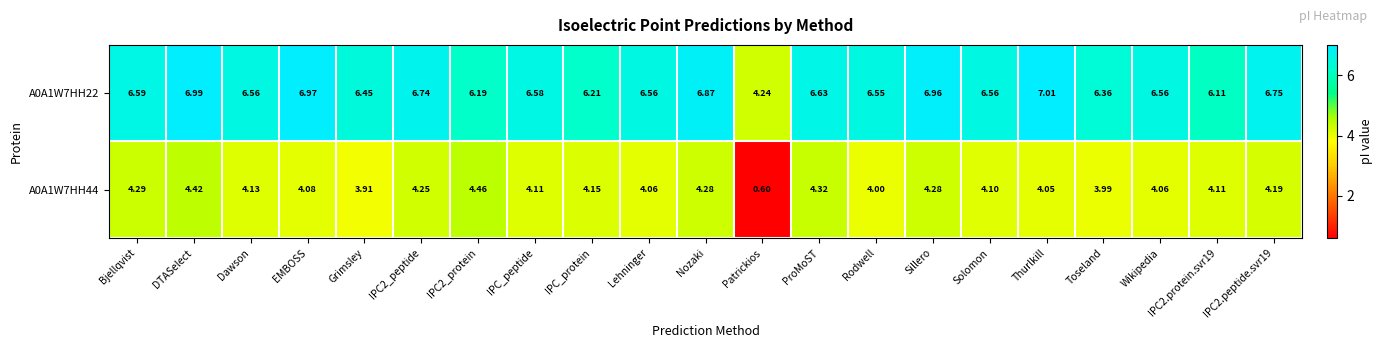

Rank the series by their maximum value, from lowest to highest.

A0A1W7HH44, A0A1W7HH22